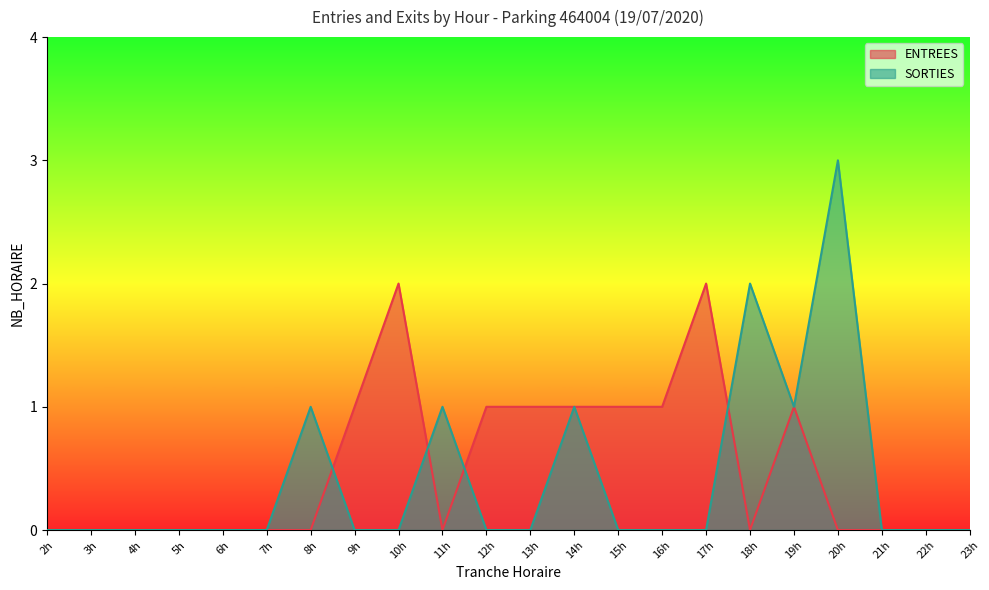

What are all the series names shown in the legend?

ENTREES, SORTIES